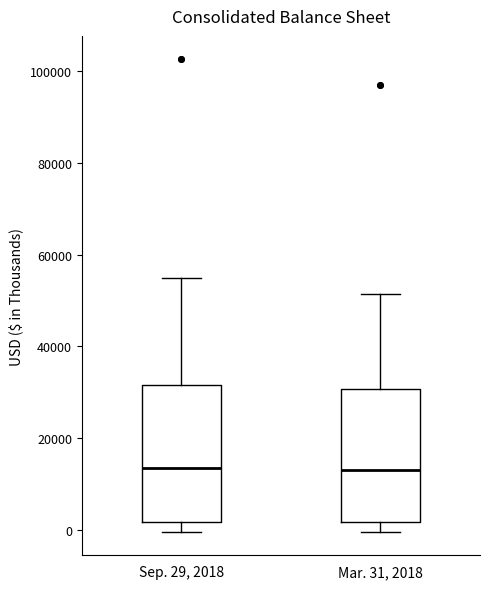

Reading left to right, transcribe this box plot: for each box, give where its median line is, the range the box spans, and where its two whiskers end, as read against the y-axis. The values are not printed on the chart, so give them approximately, as read against the axis.

Sep. 29, 2018: median 14000, box 2000 to 32000, whiskers 0 to 54000
Mar. 31, 2018: median 14000, box 2000 to 30000, whiskers 0 to 52000